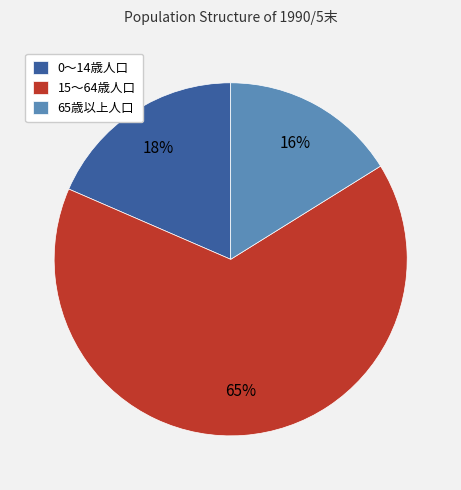

Combined, do 65歳以上人口 and 15～64歳人口 account for over 50%?

Yes